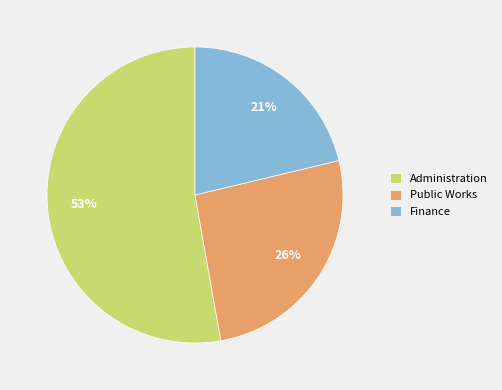

Which slice represents more than half of the pie?

Administration